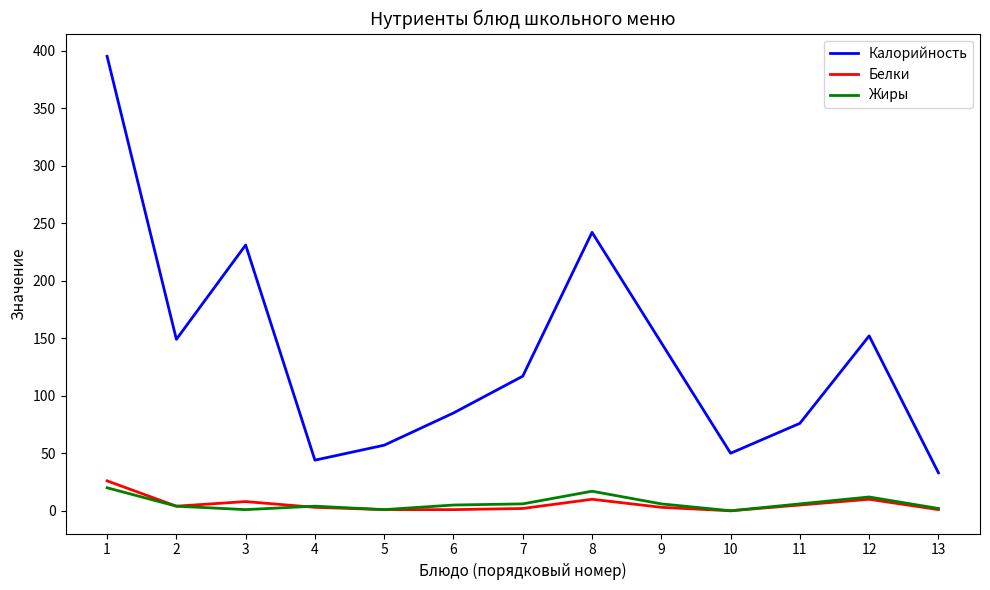

Which series has the widest spread of values?

Калорийность